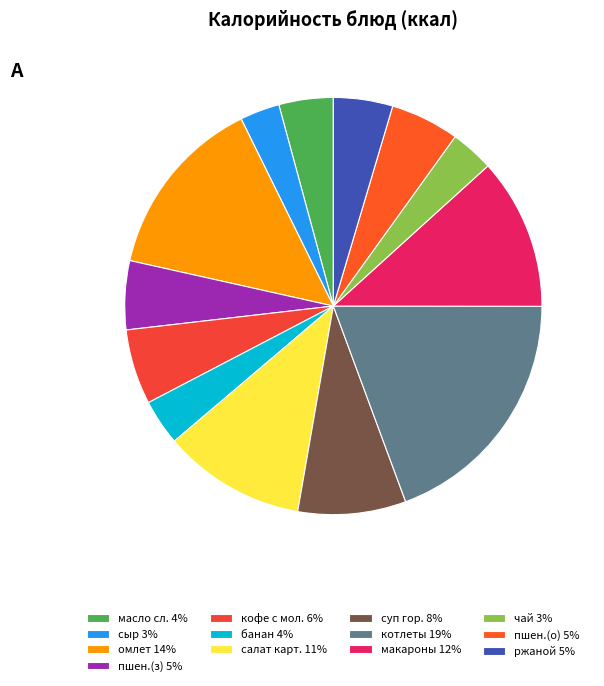

How many slices are in this pie chart?

13